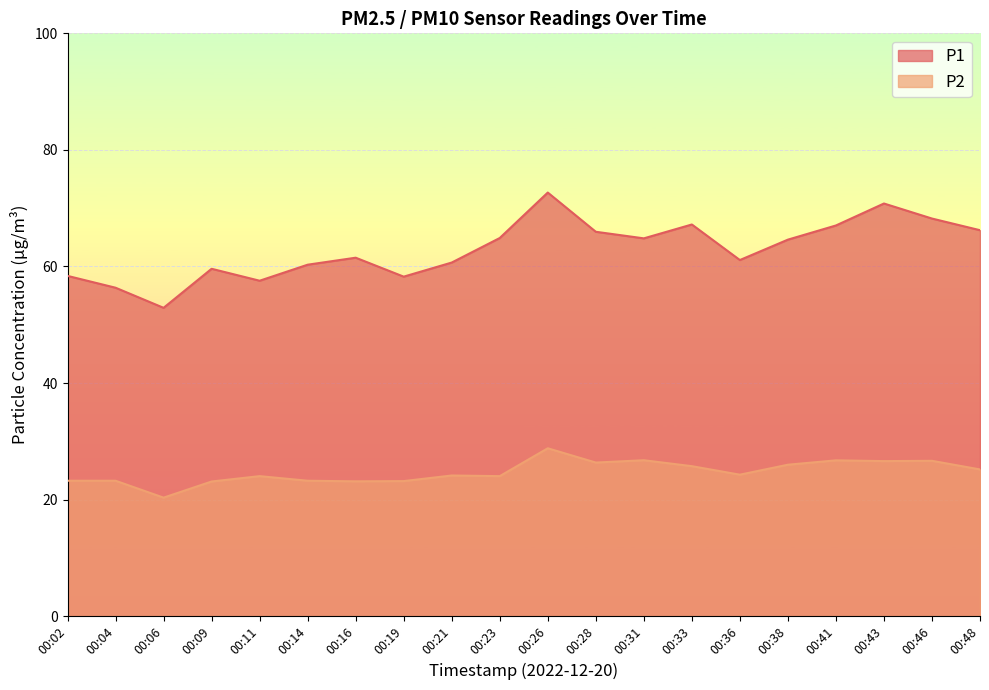

At which category does P2 reach its first local valley?

00:06